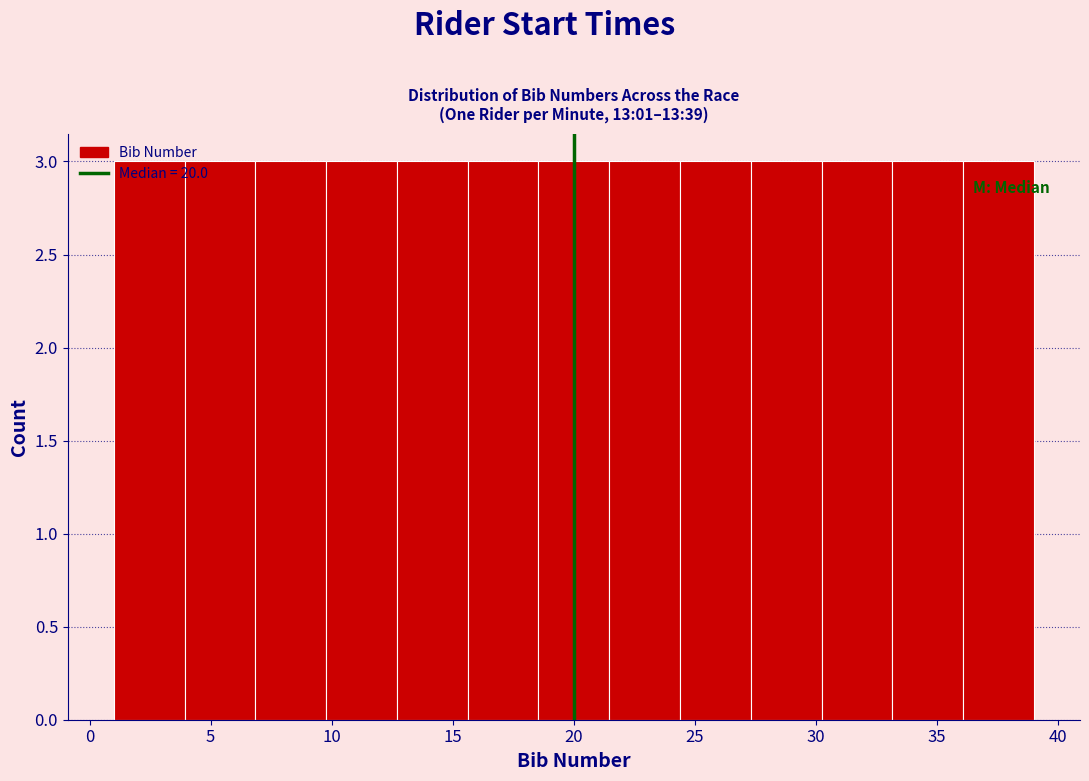

Reading left to right, list every bar in this chart as the range it spans on the x-axis followed by its height. Neither the bar edges nor the heights are printed on the chart, so give them approximately, as read against the axes.

1.0 to 4.0: 3
4.0 to 7.0: 3
7.0 to 10.0: 3
10.0 to 12.5: 3
12.5 to 15.5: 3
15.5 to 18.5: 3
18.5 to 21.5: 3
21.5 to 24.5: 3
24.5 to 27.5: 3
27.5 to 30.0: 3
30.0 to 33.0: 3
33.0 to 36.0: 3
36.0 to 39.0: 3